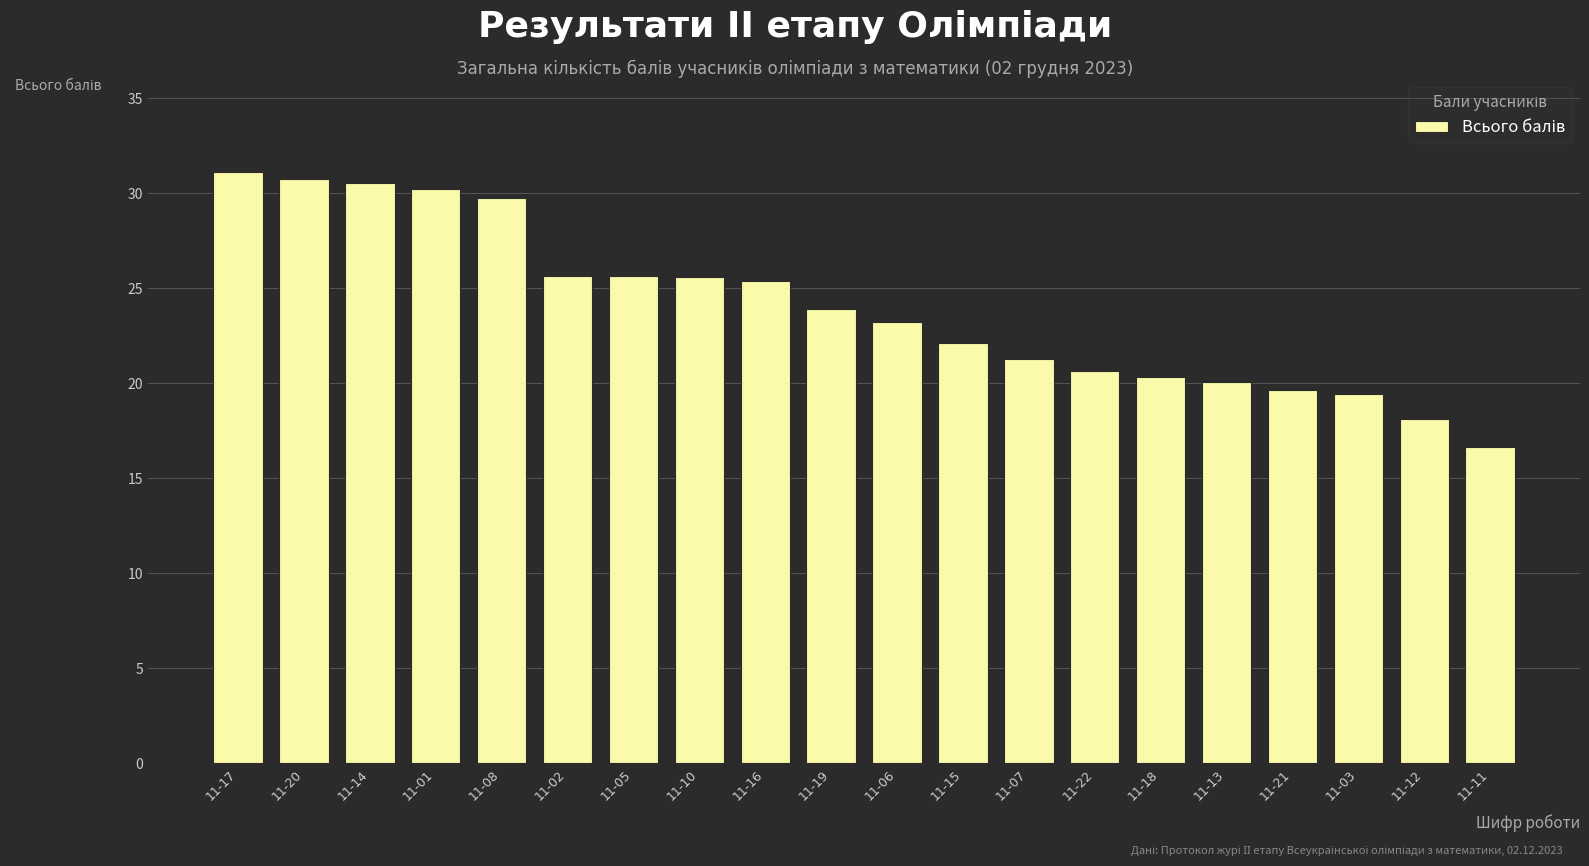

What is the sum of all values?

479.9